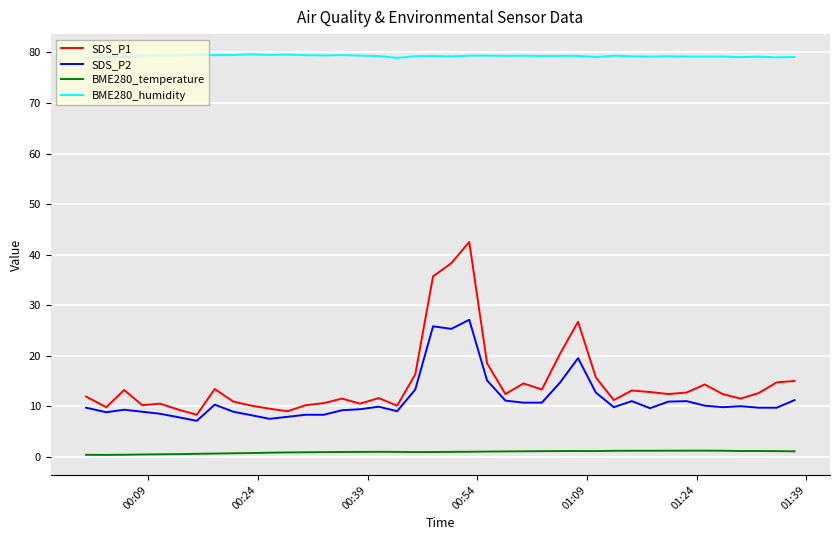

Which series has the largest total across all categories?

BME280_humidity